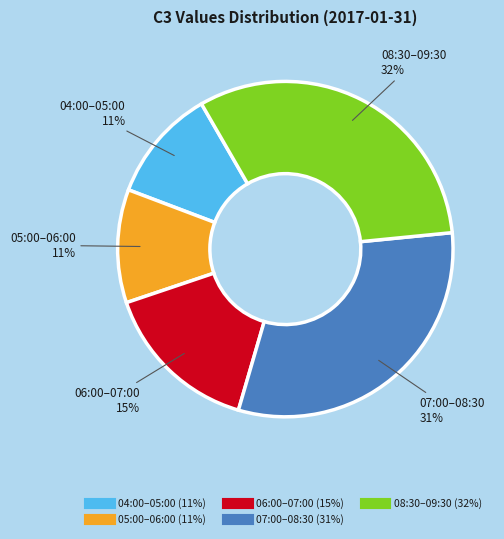

Is there a majority slice in this chart?

No